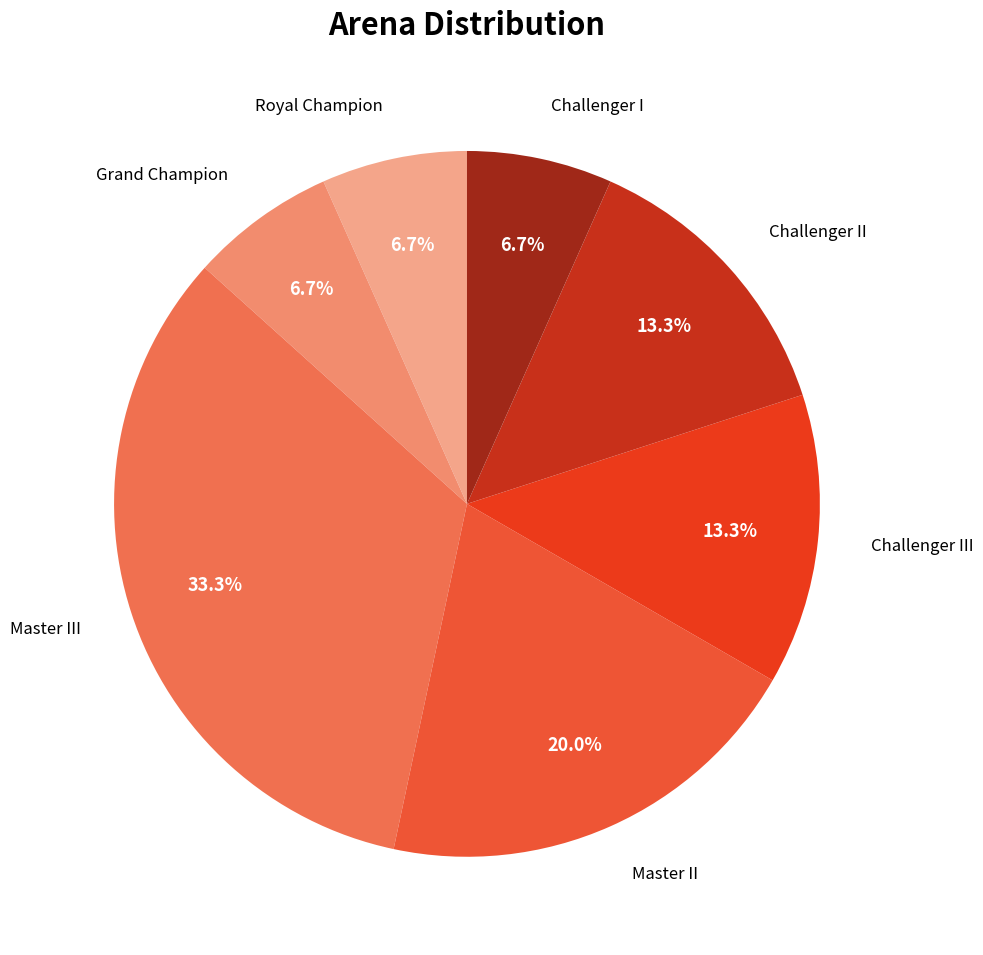

What percentage is the Master II slice, to the nearest percent?

20%